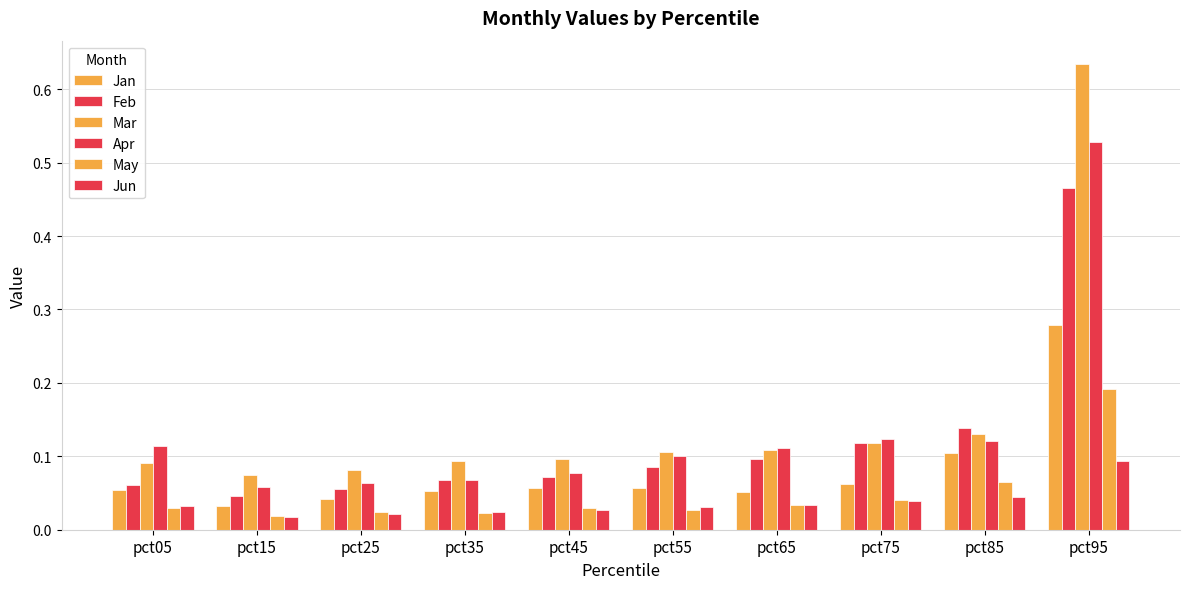

Which series has the largest total across all categories?

Mar